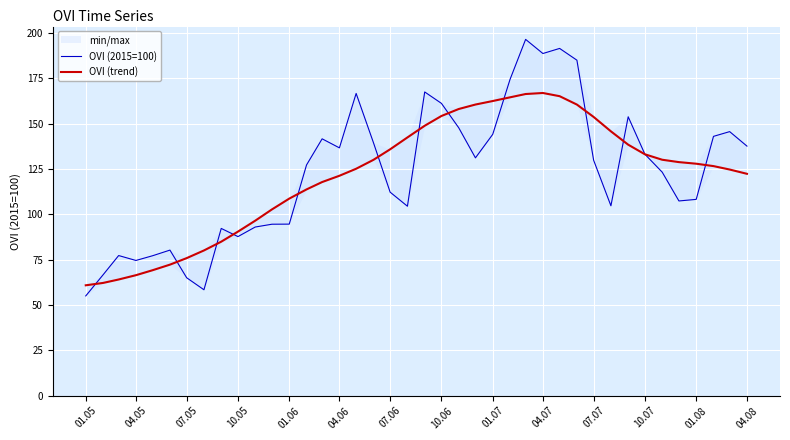

How many interior local peaks does the OVI (2015=100) series have?

10